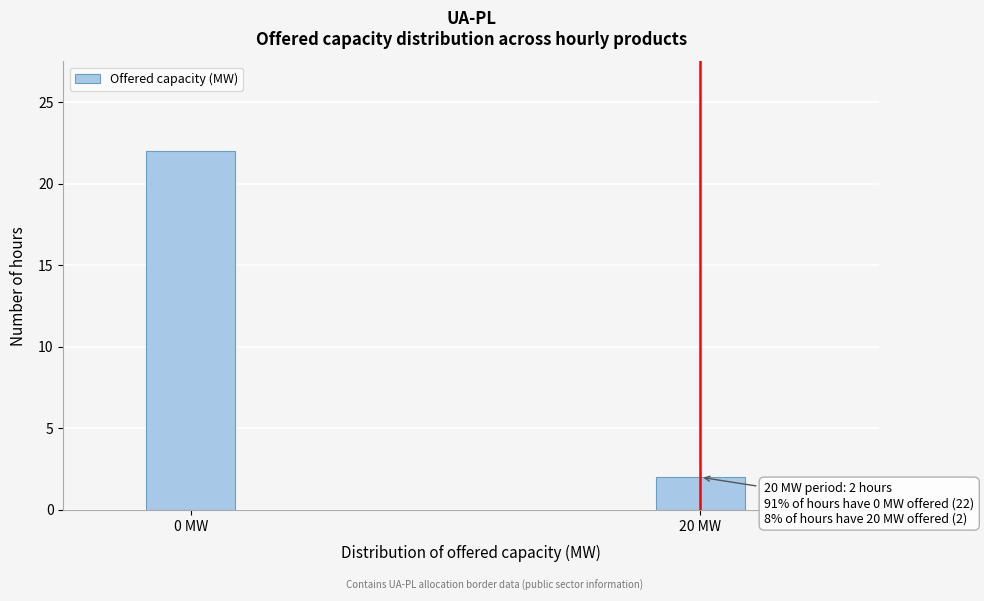

Reading right to left, transcribe all the data shown in this chart.

20 MW=2	0 MW=22